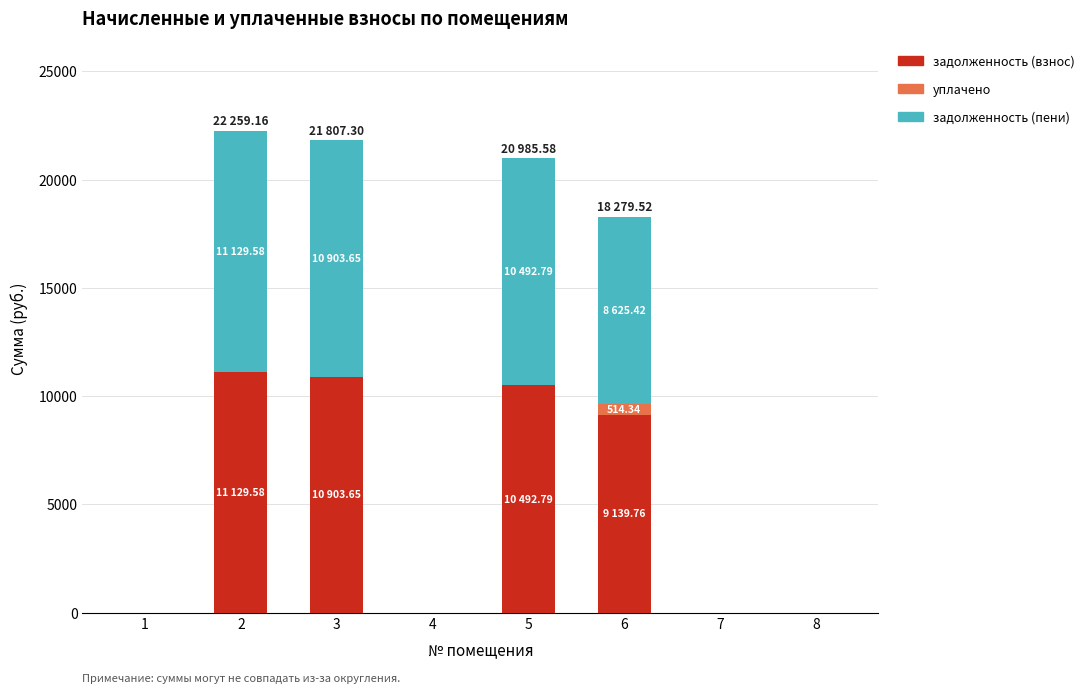

What is the total value across all series at 5?

20985.6